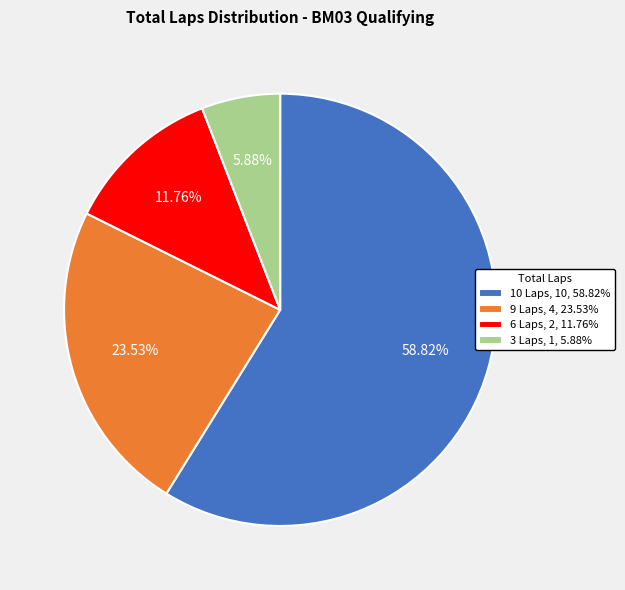

Rank the categories by value from lowest to highest.

3 Laps, 1, 5.88%, 6 Laps, 2, 11.76%, 9 Laps, 4, 23.53%, 10 Laps, 10, 58.82%